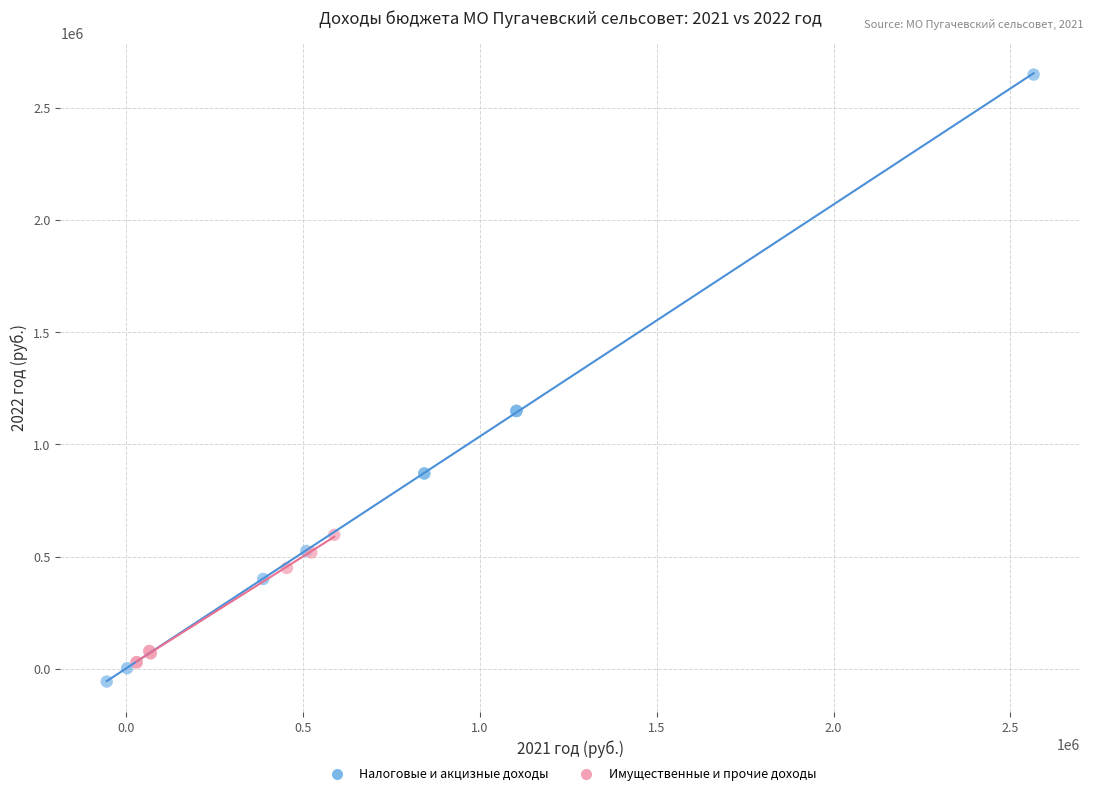

Which series has the largest Y range (max minus min)?

Налоговые и акцизные доходы